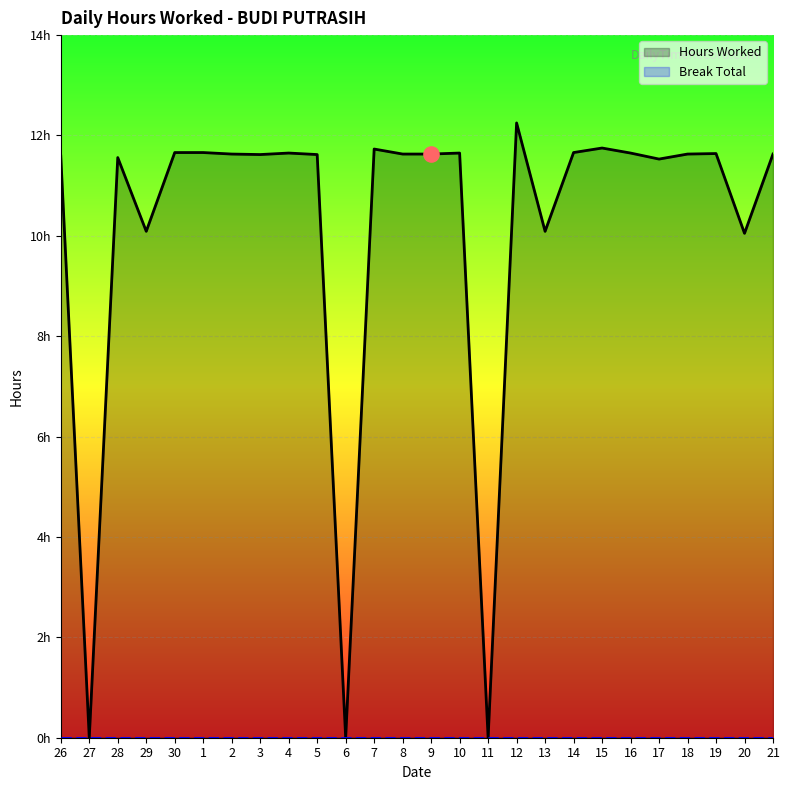

Which series contains the lowest Y value?

Hours Worked